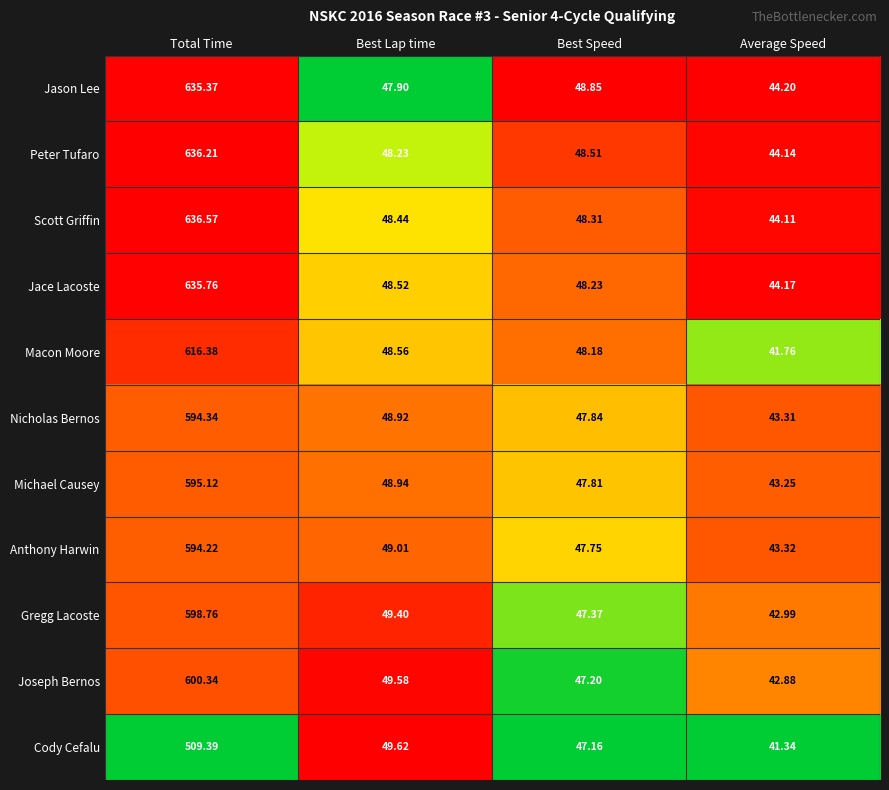

Which series has the widest spread of values?

Scott Griffin